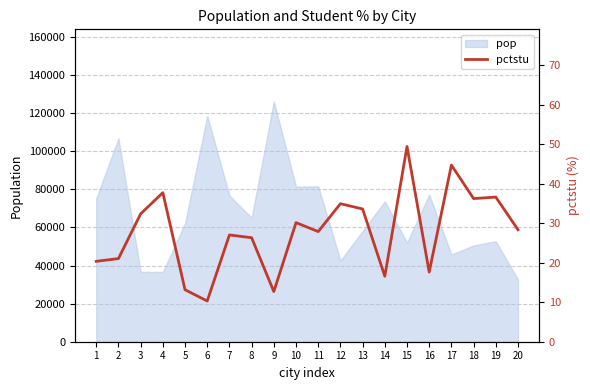

What is the difference between the values at 11 and 9?

15.2